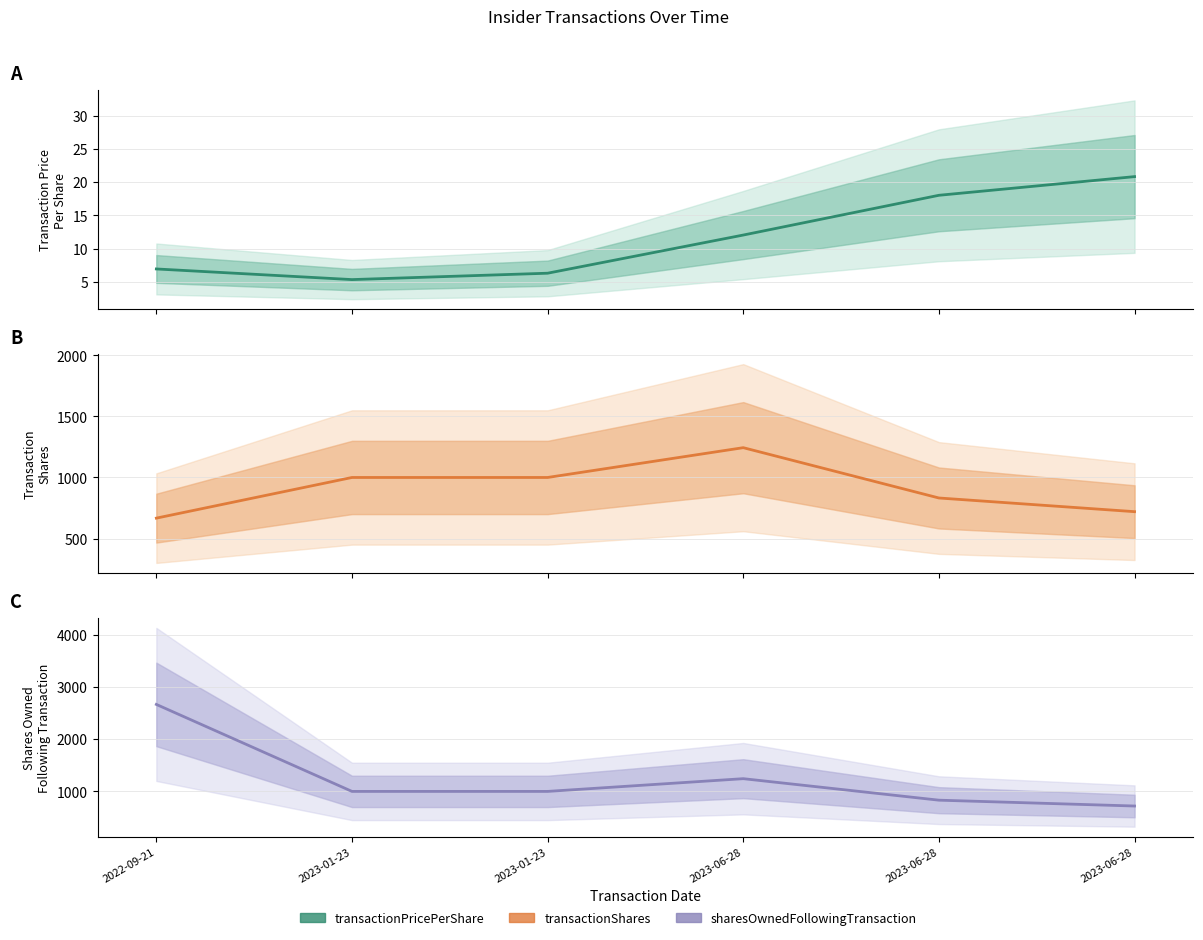

Between 2023-06-28 and 2023-06-28, which is larger?

2023-06-28